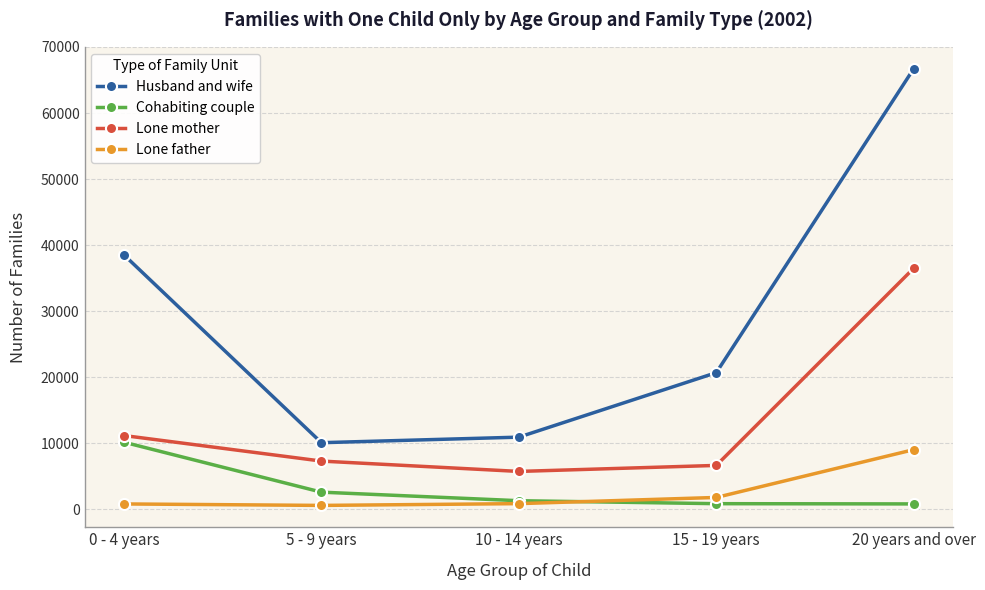

What is the lowest value of the Lone mother series?

5736